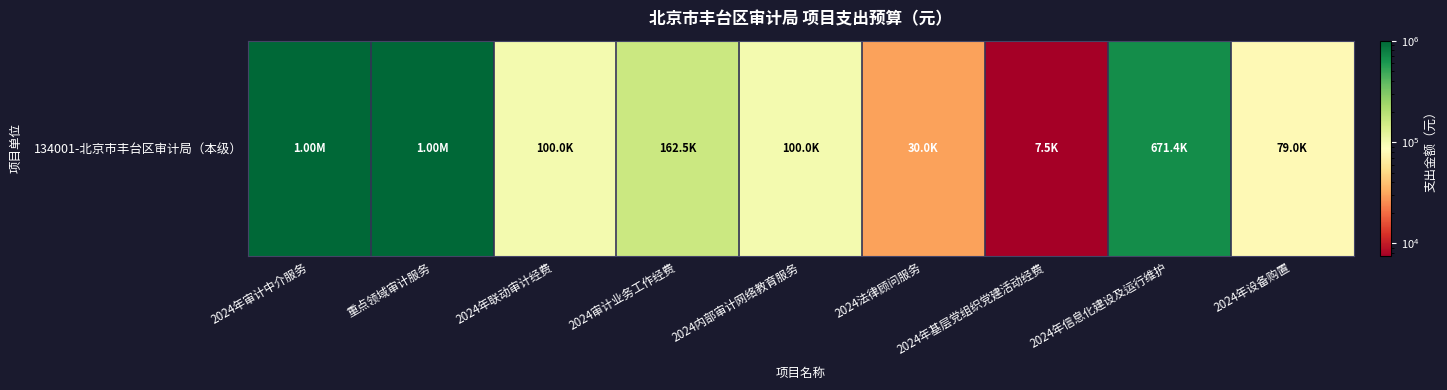

What is the maximum value shown in the chart?

1000000